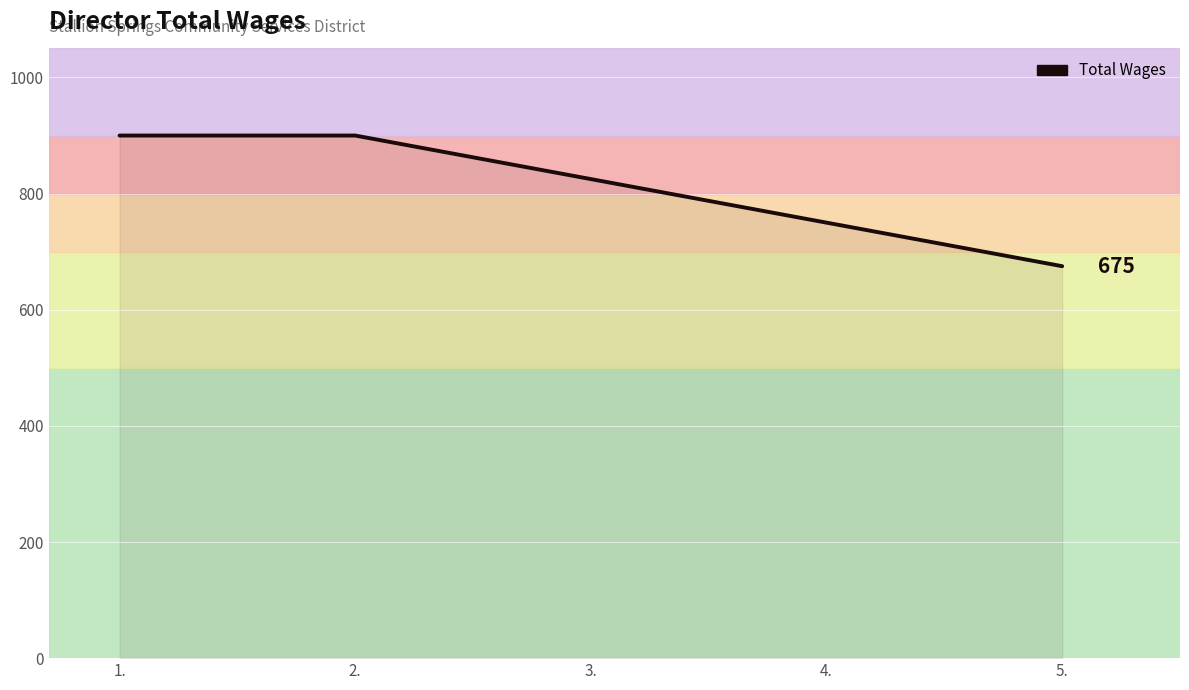

Is it true that the value at 4. is 349?

False